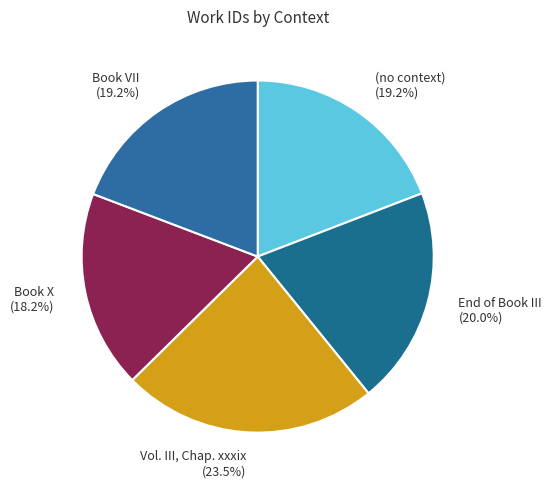

Between (no context) and End of Book III, which is larger?

End of Book III